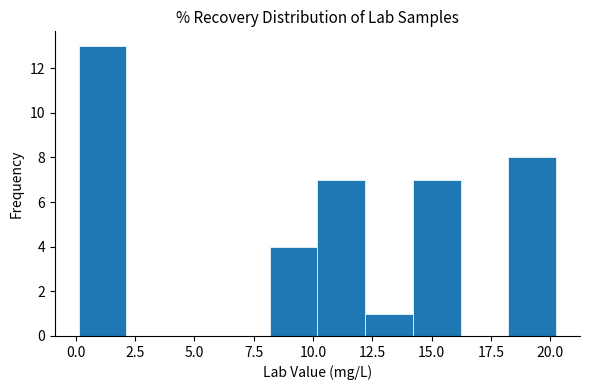

How tall is the bar that spans 14.0 to 16.0 on the x-axis? Neither the bar edges nor the heights are printed on the chart, so give them approximately, as read against the axes.

7